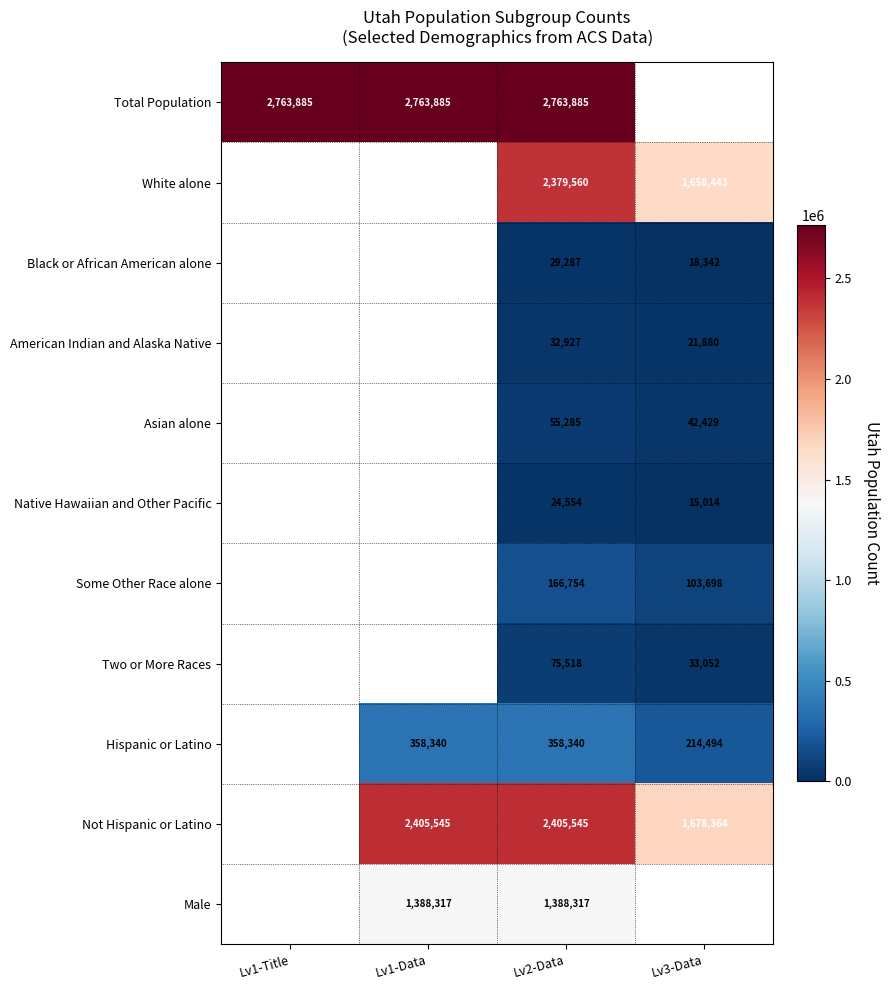

At which category is the sum across all series the highest?

Lv2-Data